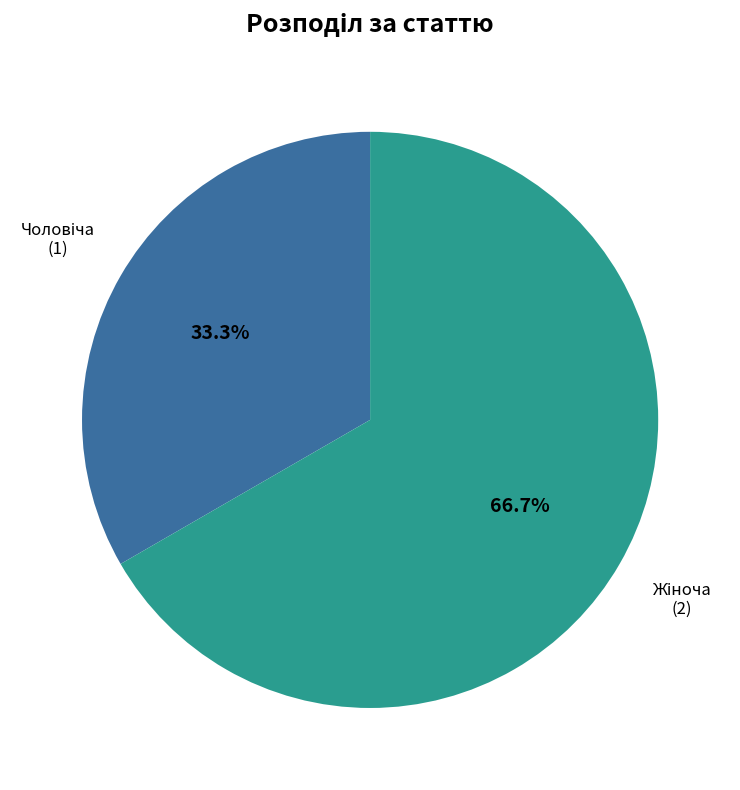

Is there a majority slice in this chart?

Yes